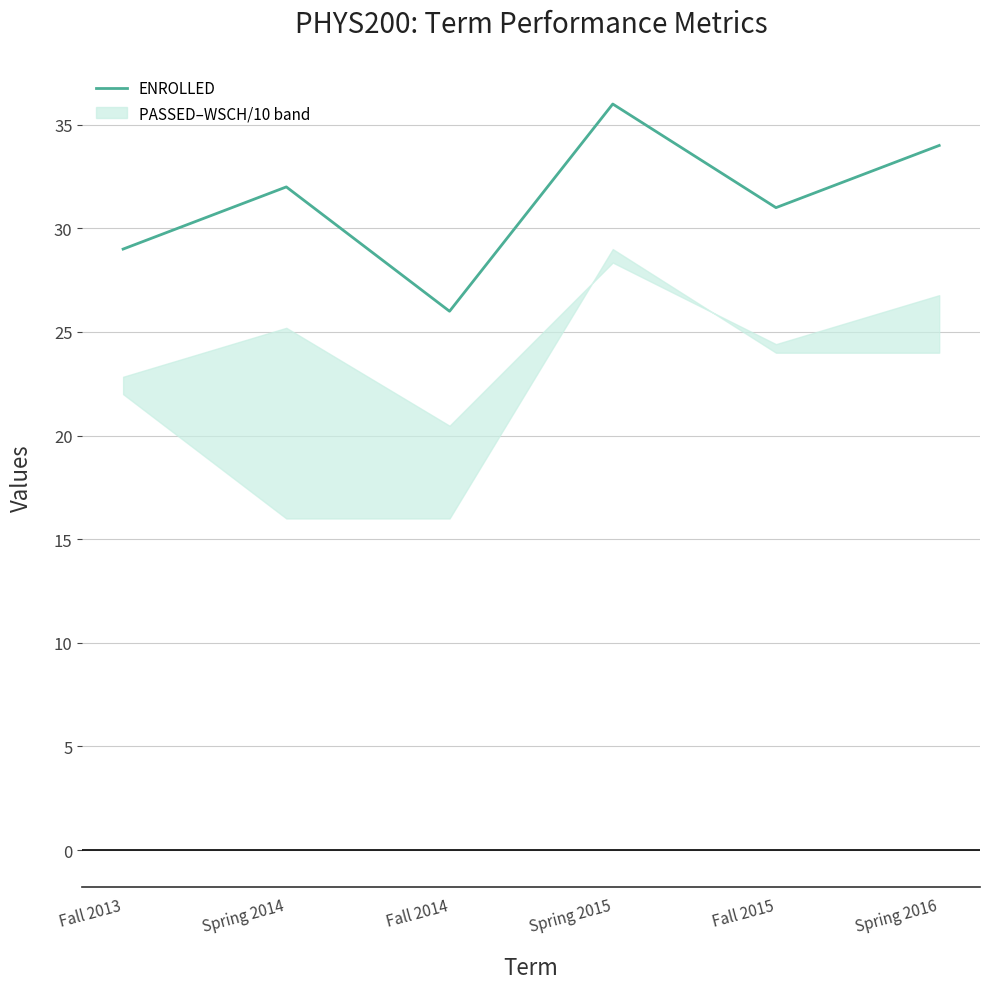

What is the maximum value shown in the chart?

36